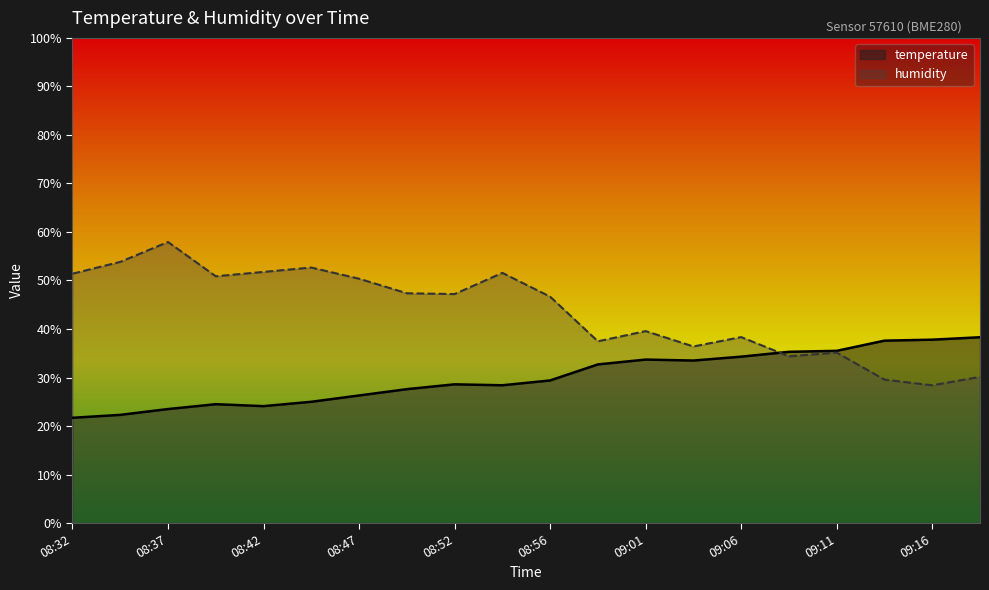

What is the average value of the humidity series?

43.5